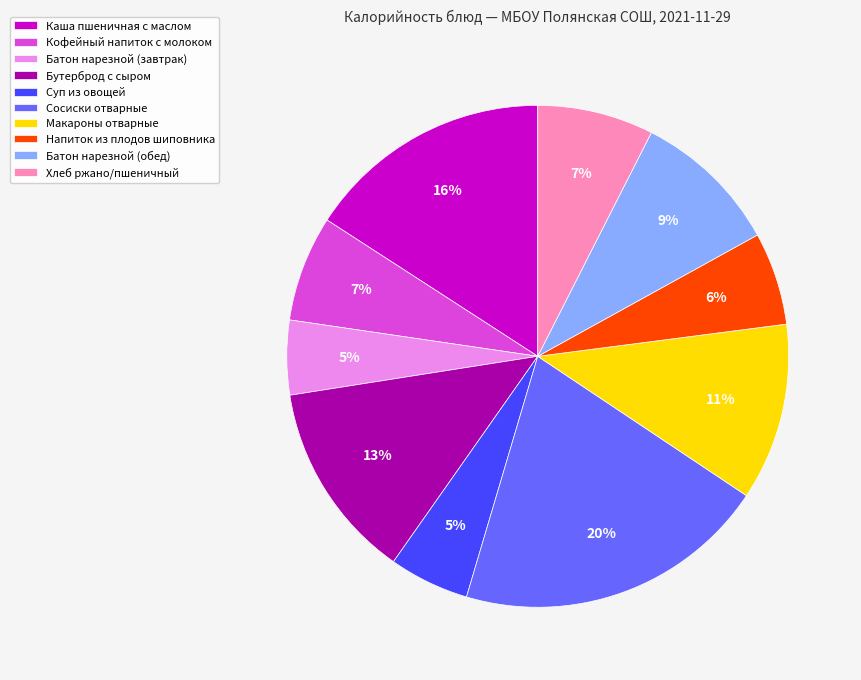

The Напиток из плодов шиповника slice represents 1% of the pie. True or false?

False